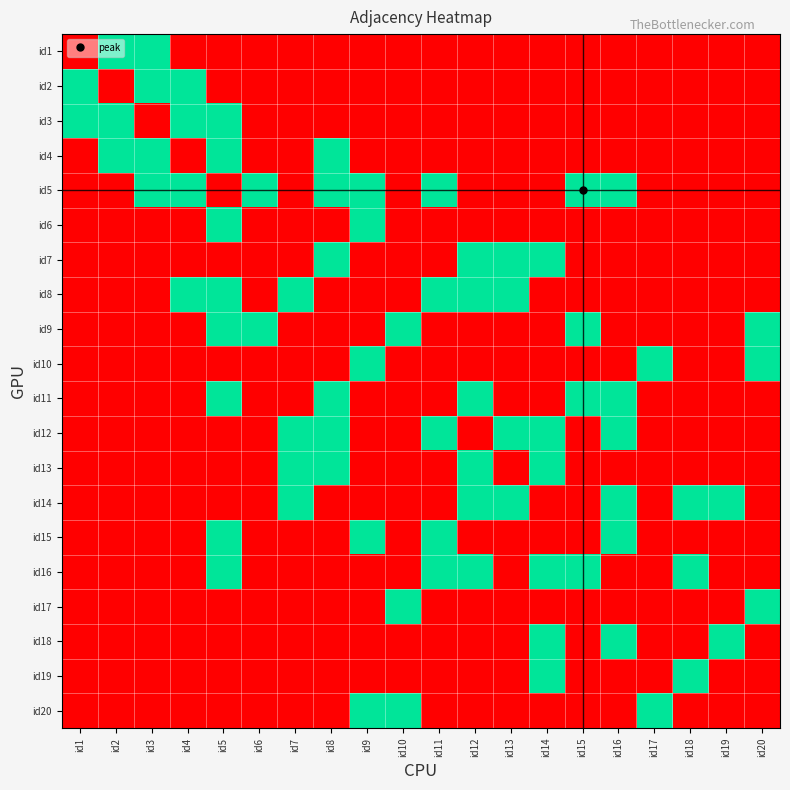

What is the difference between the highest and lowest values at id20?

1